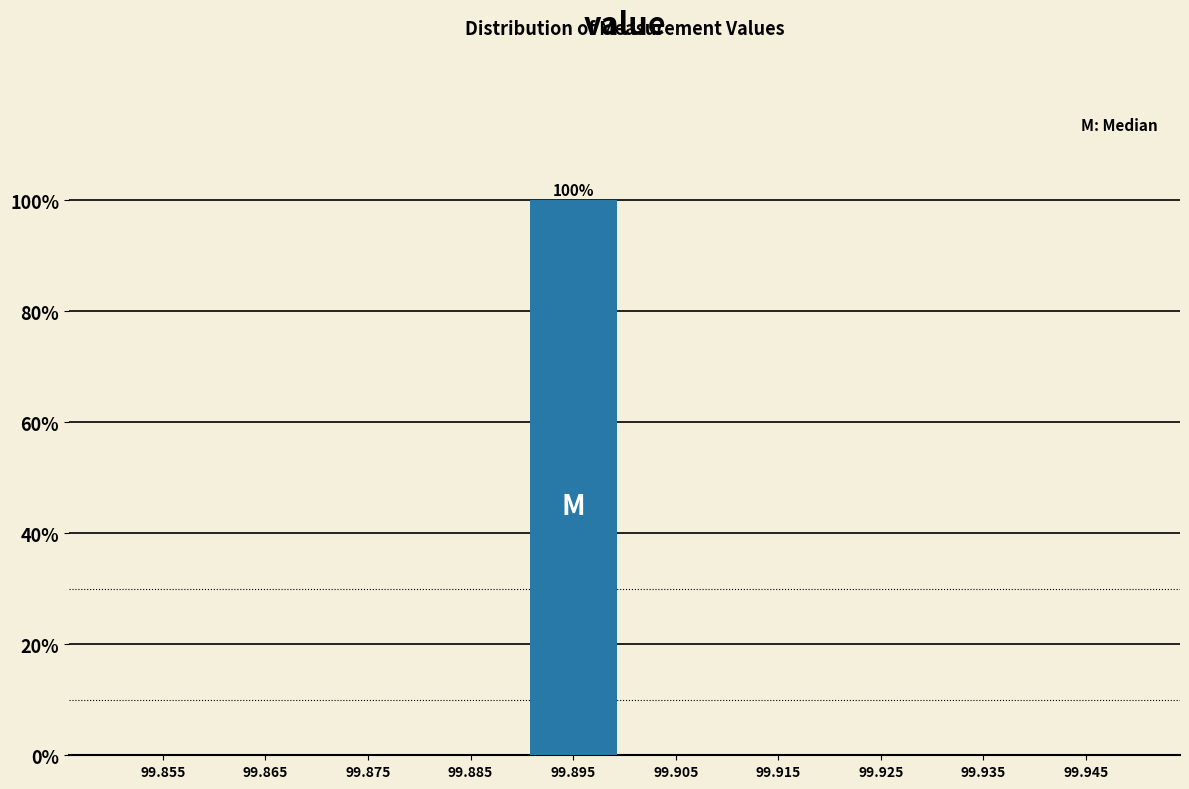

Which range on the x-axis has the tallest bar?

99.89 to 99.90